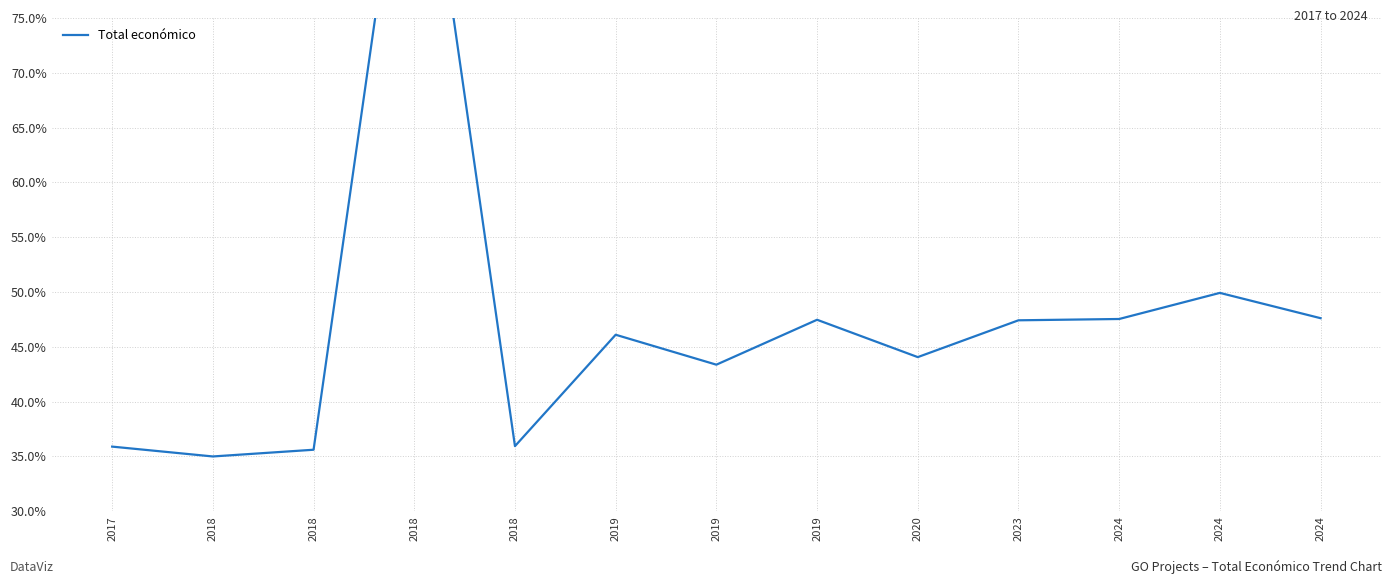

What is the difference between the values at 2023 and 2018?

12.4